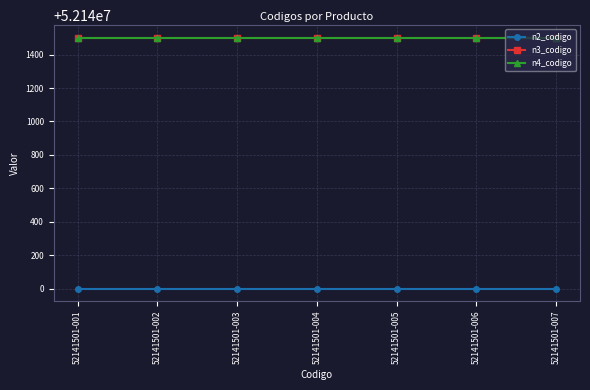

How many data points does each series have?

7